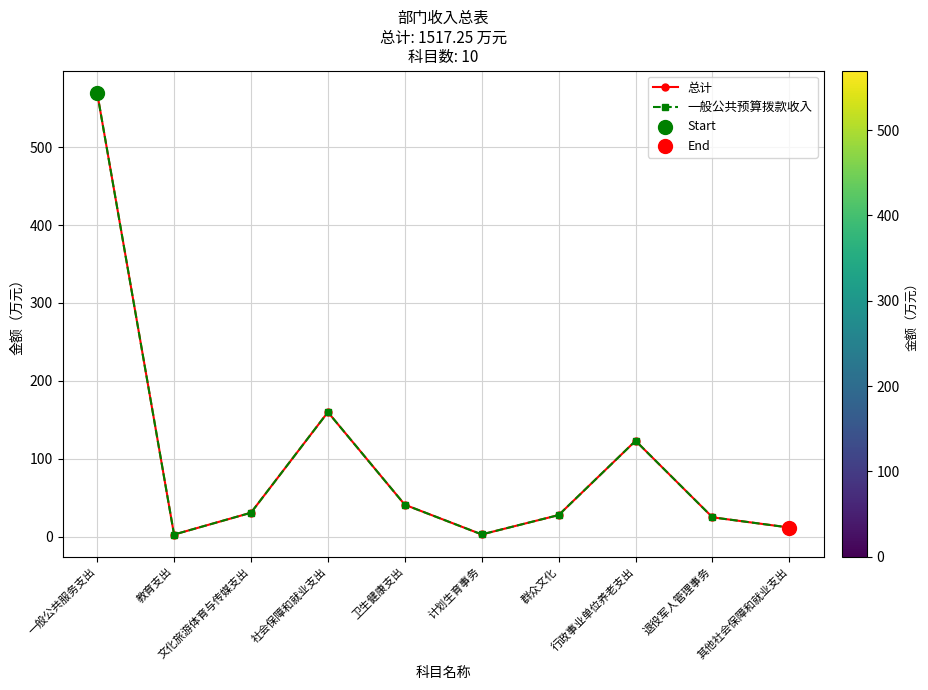

Is this an area chart (filled region under the line)?

No